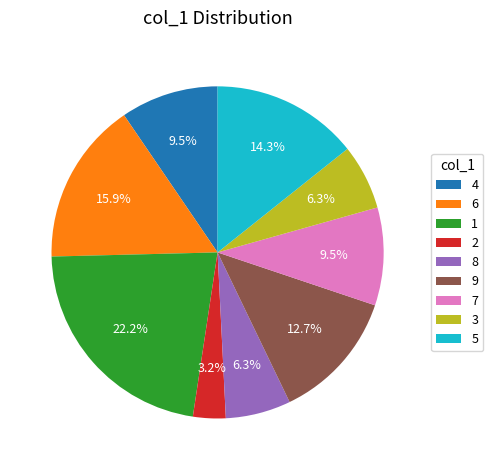

How many segments does this pie chart have?

9